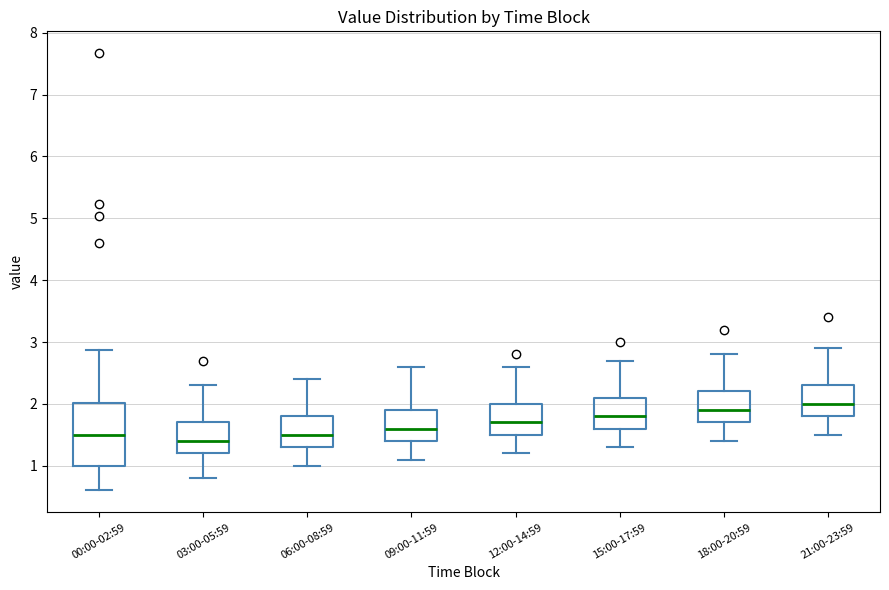

Where does the median line of the box for 18:00-20:59 sit on the y-axis? The values are not printed on the chart, so give them approximately, as read against the axis.

1.9